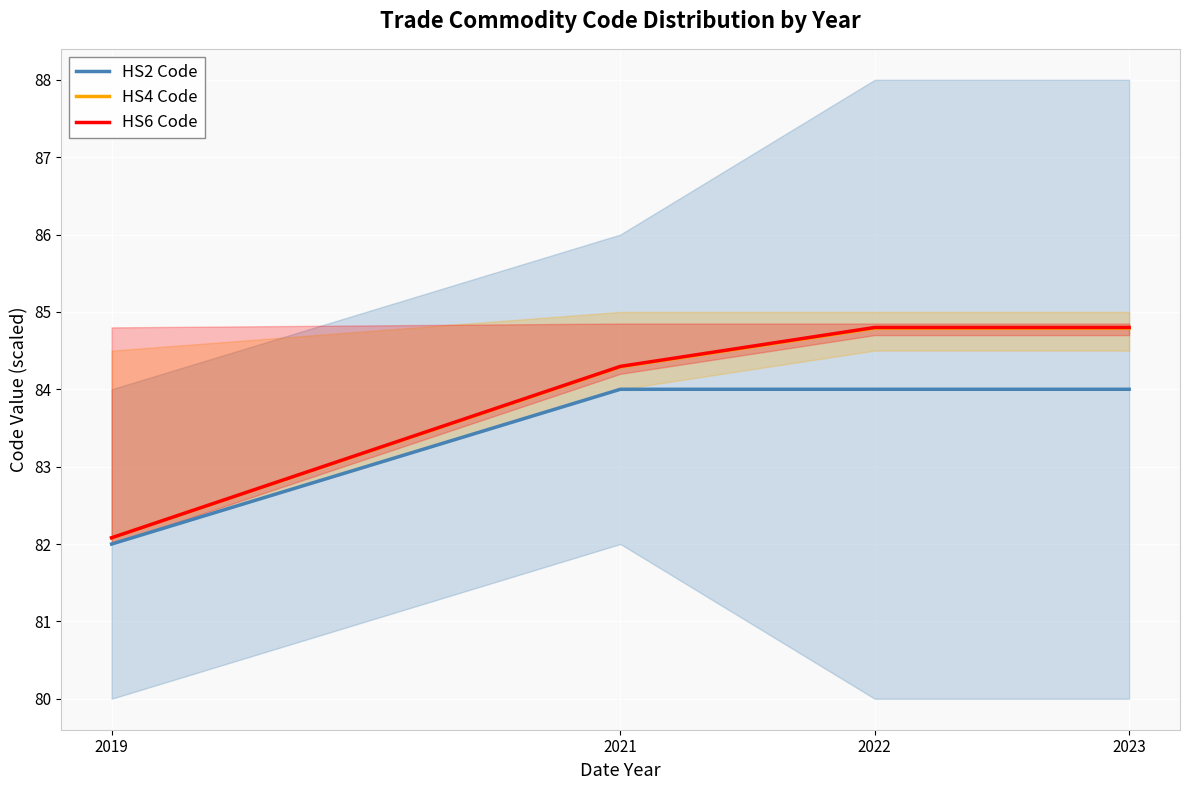

Between 2021 and 2022, which series saw the biggest shift?

HS6 Code